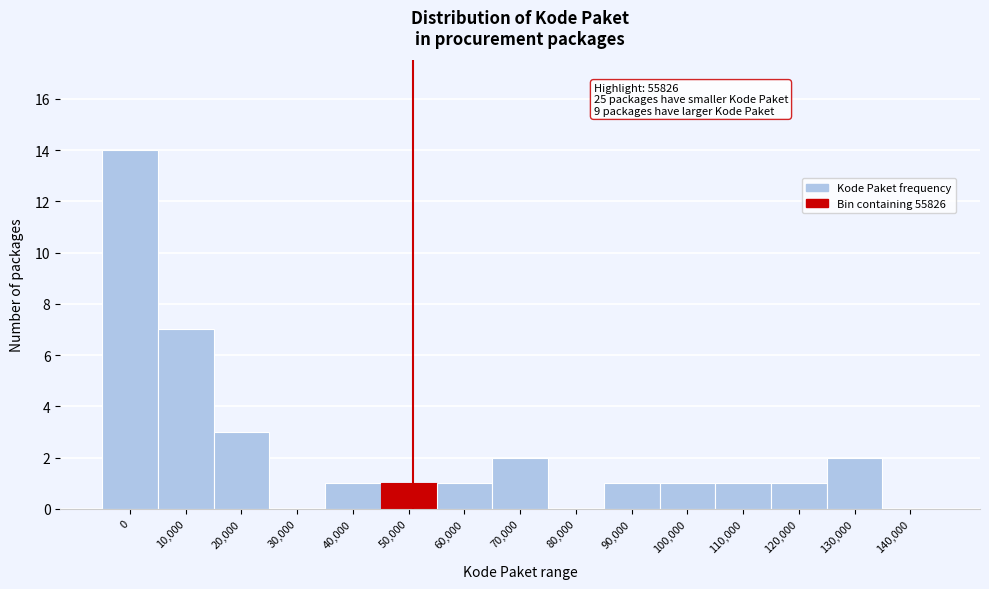

Reading left to right, list all the values displayed in this chart.

0=14	10,000=7	20,000=3	30,000=0	40,000=1	50,000=1	60,000=1	70,000=2	80,000=0	90,000=1	100,000=1	110,000=1	120,000=1	130,000=2	140,000=0